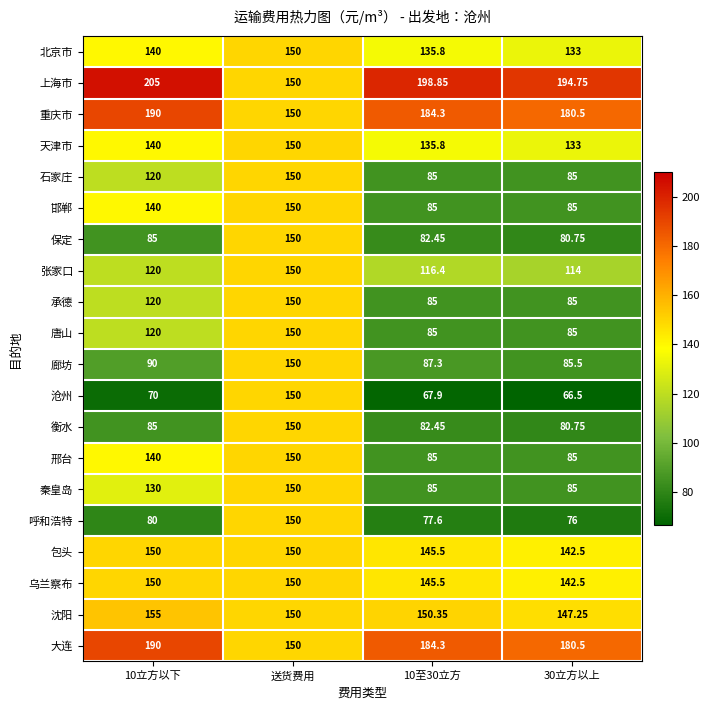

Which series has the largest total across all categories?

上海市